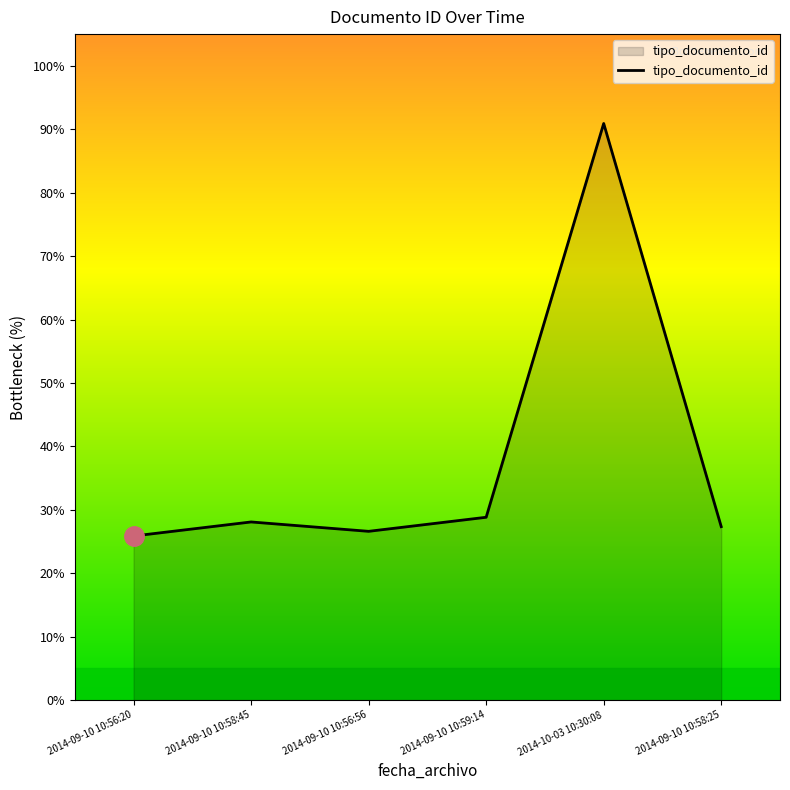

How many distinct data groups are displayed?

1